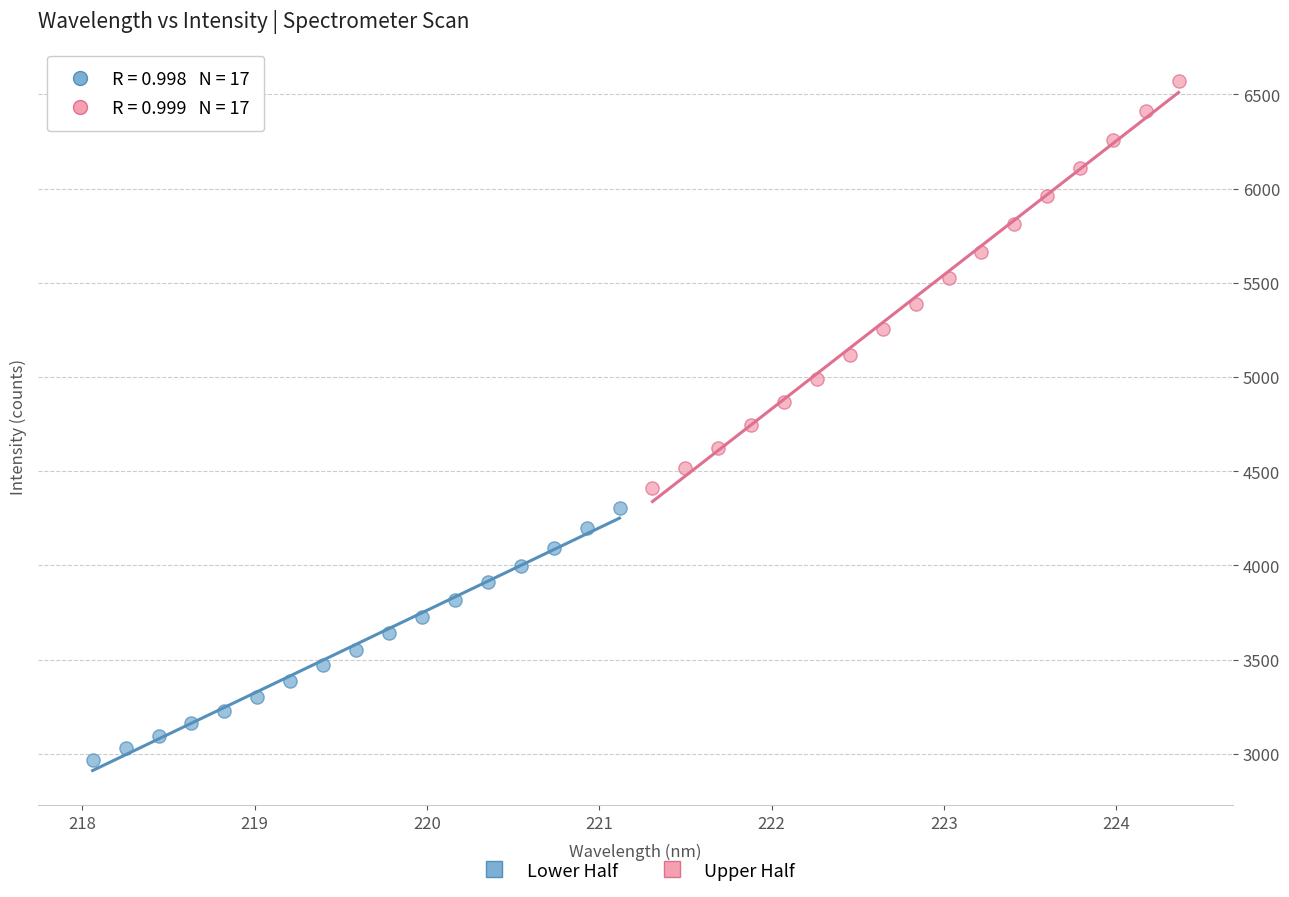

Which series contains the lowest Y value?

Lower Half